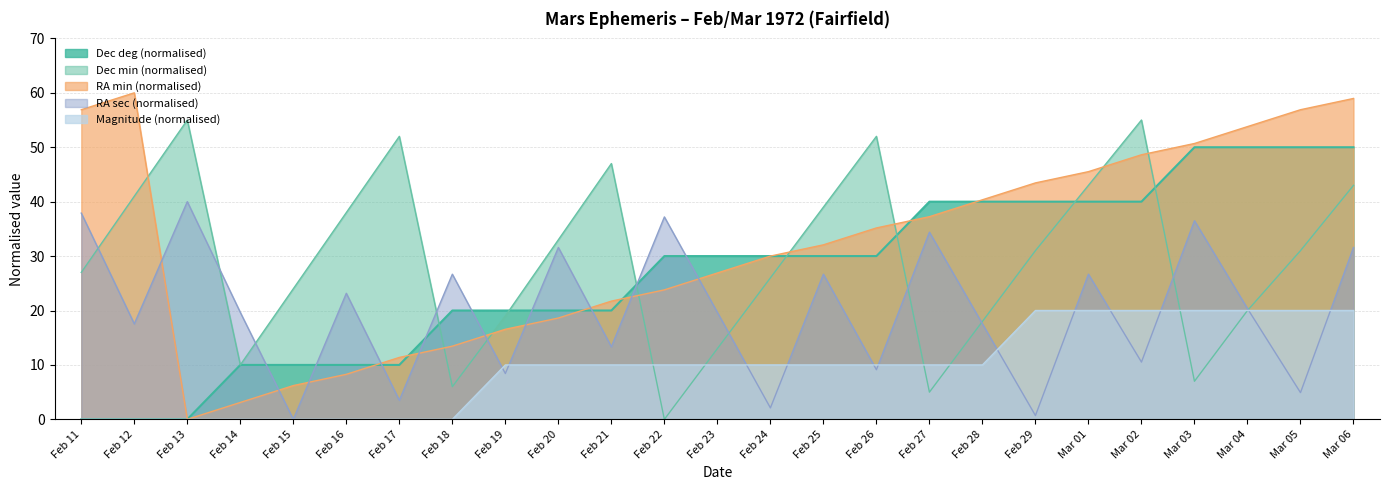

Reading left to right, extract all data points from this chart.

RA min: Feb 11=56.9	Feb 12=60.0	Feb 13=0.0	Feb 14=3.1	Feb 15=6.2	Feb 16=8.3	Feb 17=11.4	Feb 18=13.4	Feb 19=16.6	Feb 20=18.6	Feb 21=21.7	Feb 22=23.8	Feb 23=26.9	Feb 24=30.0	Feb 25=32.1	Feb 26=35.2	Feb 27=37.2	Feb 28=40.3	Feb 29=43.4	Mar 01=45.5	Mar 02=48.6	Mar 03=50.7	Mar 04=53.8	Mar 05=56.9	Mar 06=59.0
RA sec: Feb 11=37.9	Feb 12=17.5	Feb 13=40.0	Feb 14=19.6	Feb 15=0.0	Feb 16=23.2	Feb 17=3.5	Feb 18=26.7	Feb 19=8.4	Feb 20=31.6	Feb 21=13.3	Feb 22=37.2	Feb 23=19.6	Feb 24=2.1	Feb 25=26.7	Feb 26=9.1	Feb 27=34.4	Feb 28=17.5	Feb 29=0.7	Mar 01=26.7	Mar 02=10.5	Mar 03=36.5	Mar 04=20.4	Mar 05=4.9	Mar 06=31.6
Dec deg: Feb 11=0.0	Feb 12=0.0	Feb 13=0.0	Feb 14=10.0	Feb 15=10.0	Feb 16=10.0	Feb 17=10.0	Feb 18=20.0	Feb 19=20.0	Feb 20=20.0	Feb 21=20.0	Feb 22=30.0	Feb 23=30.0	Feb 24=30.0	Feb 25=30.0	Feb 26=30.0	Feb 27=40.0	Feb 28=40.0	Feb 29=40.0	Mar 01=40.0	Mar 02=40.0	Mar 03=50.0	Mar 04=50.0	Mar 05=50.0	Mar 06=50.0
Dec min: Feb 11=27.0	Feb 12=41.0	Feb 13=55.0	Feb 14=10.0	Feb 15=24.0	Feb 16=38.0	Feb 17=52.0	Feb 18=6.0	Feb 19=19.0	Feb 20=33.0	Feb 21=47.0	Feb 22=0.0	Feb 23=13.0	Feb 24=26.0	Feb 25=39.0	Feb 26=52.0	Feb 27=5.0	Feb 28=18.0	Feb 29=31.0	Mar 01=43.0	Mar 02=55.0	Mar 03=7.0	Mar 04=20.0	Mar 05=31.0	Mar 06=43.0
Magnitude: Feb 11=0.0	Feb 12=0.0	Feb 13=0.0	Feb 14=0.0	Feb 15=0.0	Feb 16=0.0	Feb 17=0.0	Feb 18=0.0	Feb 19=10.0	Feb 20=10.0	Feb 21=10.0	Feb 22=10.0	Feb 23=10.0	Feb 24=10.0	Feb 25=10.0	Feb 26=10.0	Feb 27=10.0	Feb 28=10.0	Feb 29=20.0	Mar 01=20.0	Mar 02=20.0	Mar 03=20.0	Mar 04=20.0	Mar 05=20.0	Mar 06=20.0